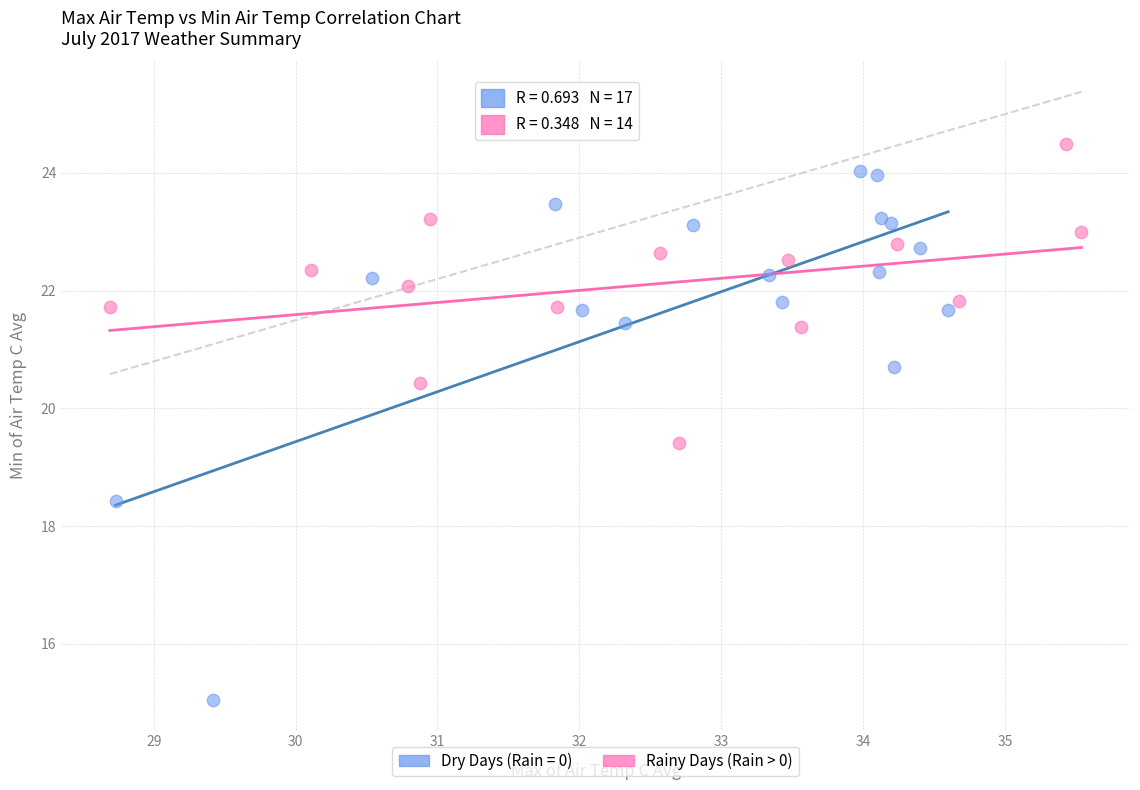

Which series has the largest Y range (max minus min)?

Dry Days (Rain = 0)